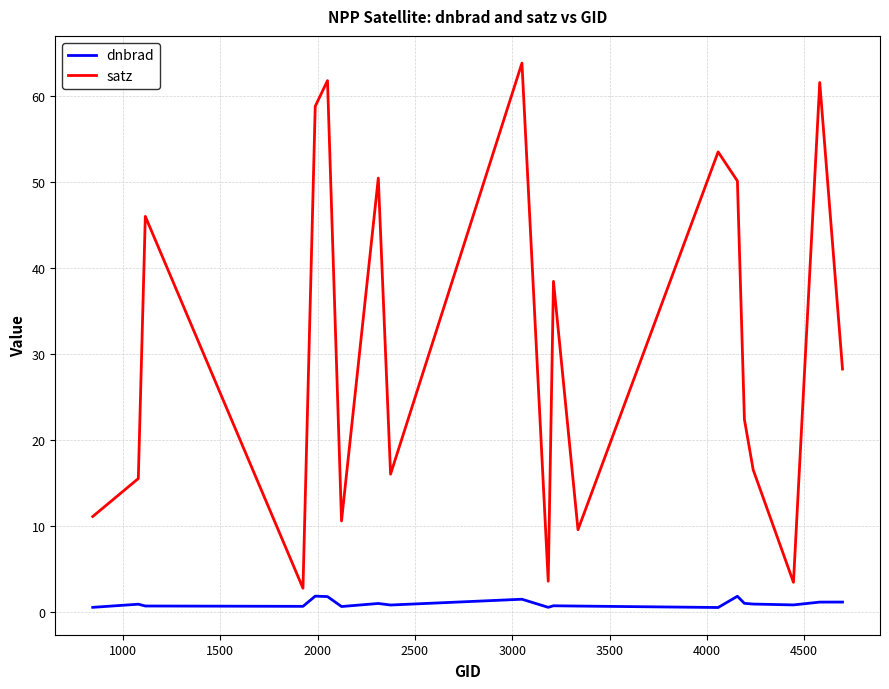

True or false: satz and dnbrad cross at least once.

False